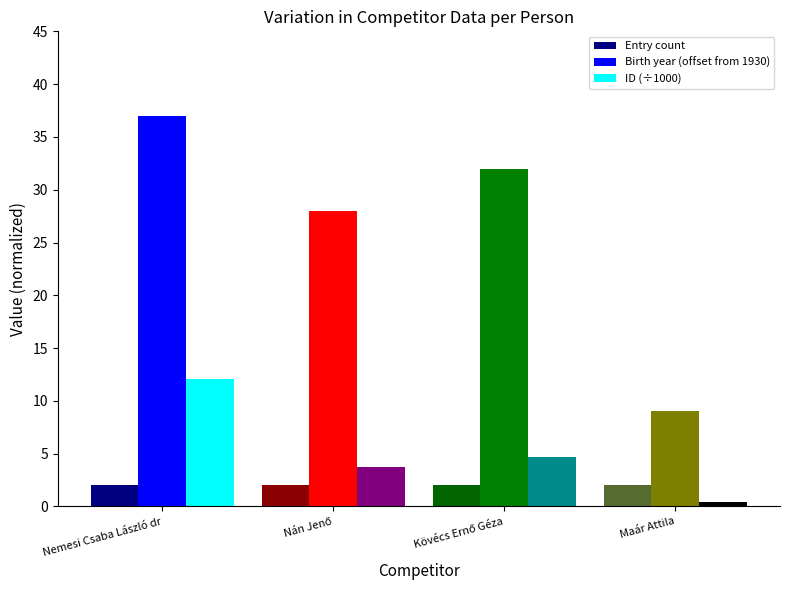

Reading left to right, transcribe all the data shown in this chart.

Entry count: 2.0	2.0	2.0	2.0
Birth year (offset from 1930): 37.0	28.0	32.0	9.0
ID (÷1000): 12.0	3.7	4.6	0.4